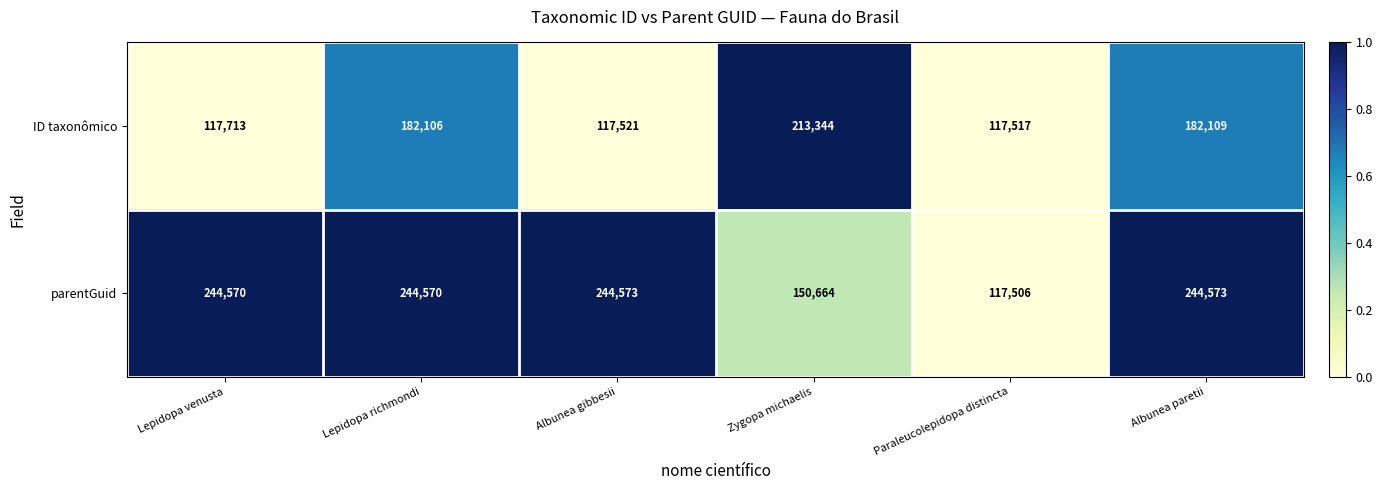

The ID taxonômico series shows 117713 at Lepidopa venusta. True or false?

True